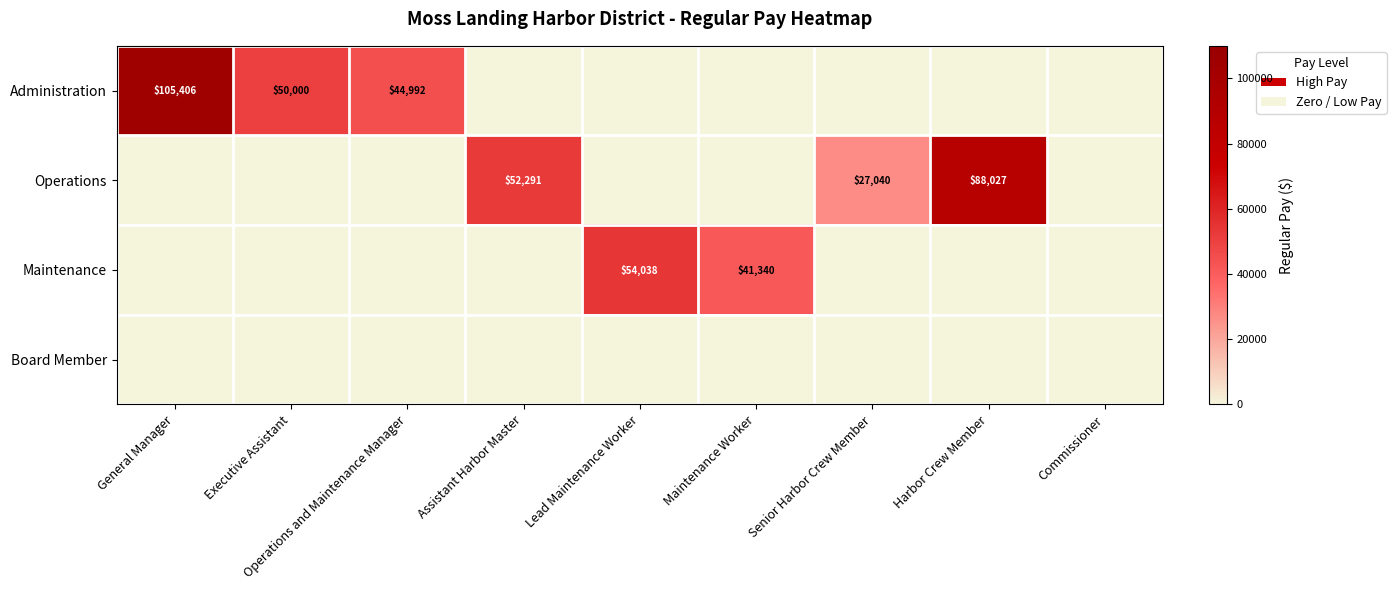

Is it true that Operations equals 45844 at Senior Harbor Crew Member?

False